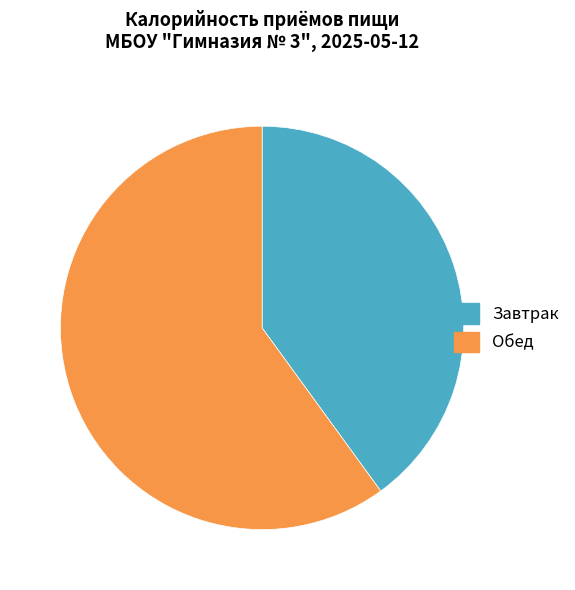

Which category has the biggest portion of the pie?

Обед